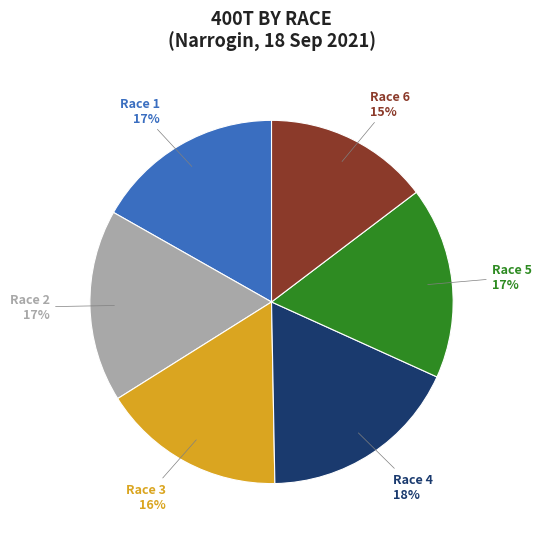

To the nearest percent, what is the average slice percentage?

17%